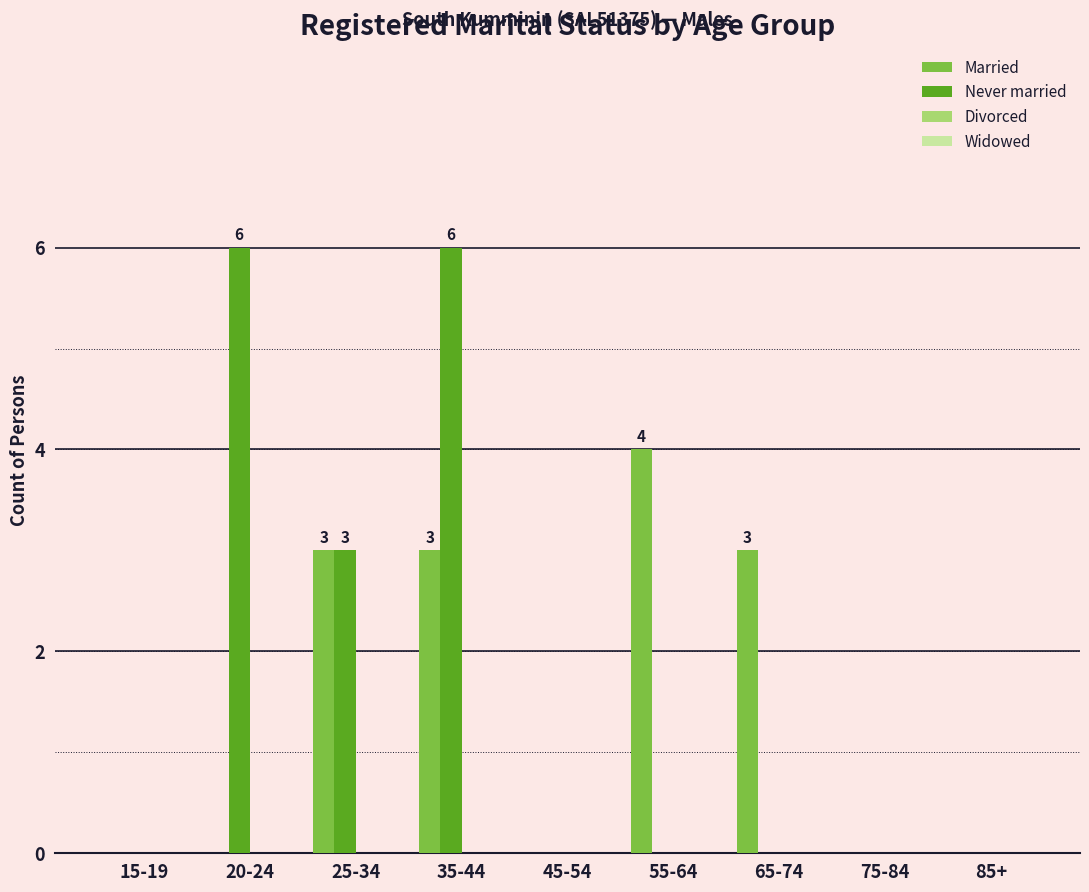

Is it true that Never married equals -3 at 85+?

False